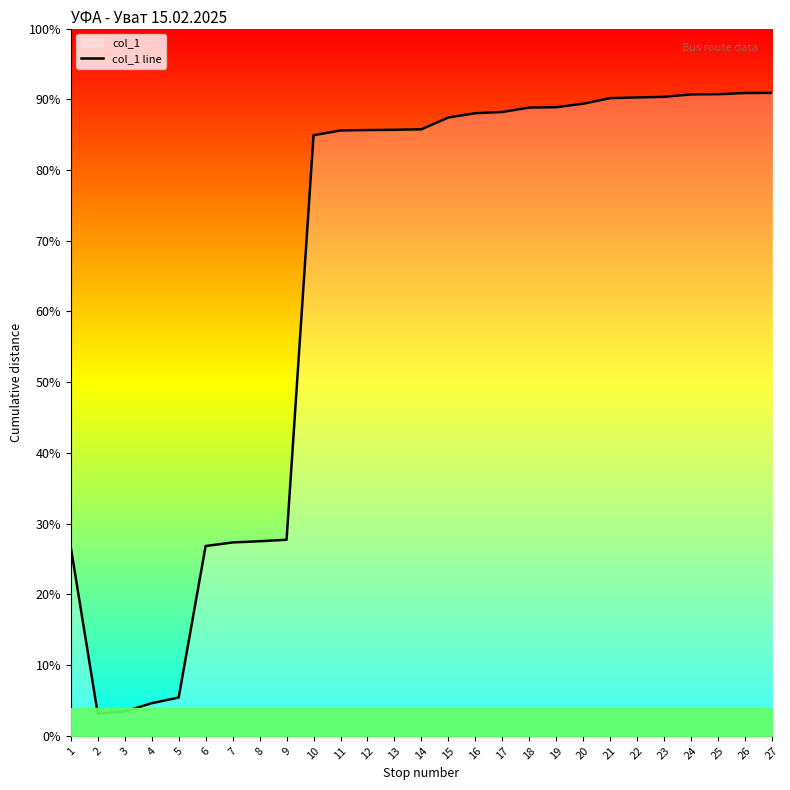

Is it true that the value at 9 is 98409?

True